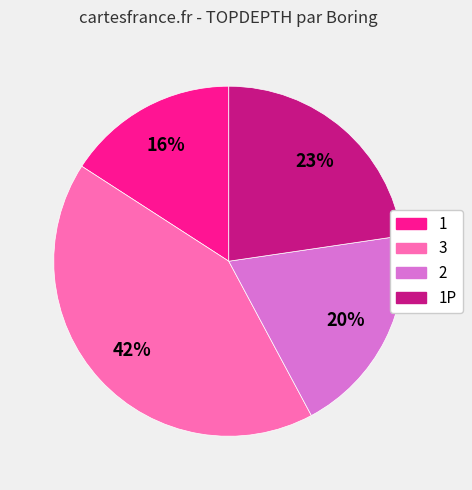

Is there a majority slice in this chart?

No